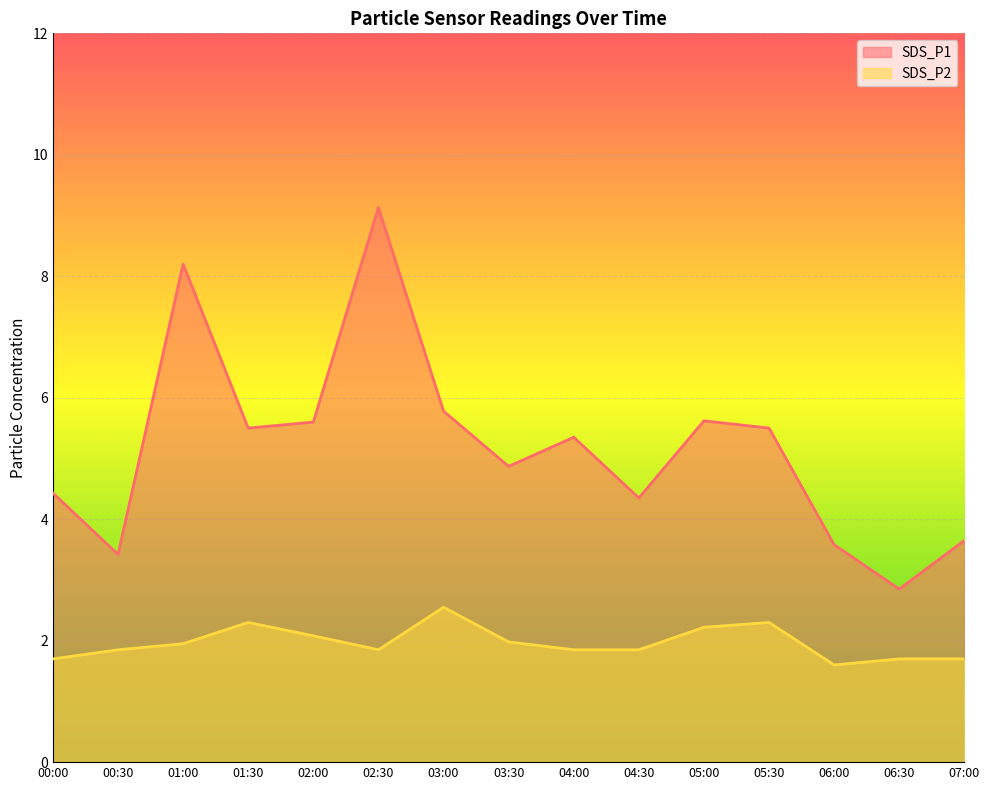

True or false: SDS_P1 and SDS_P2 intersect in this chart.

False